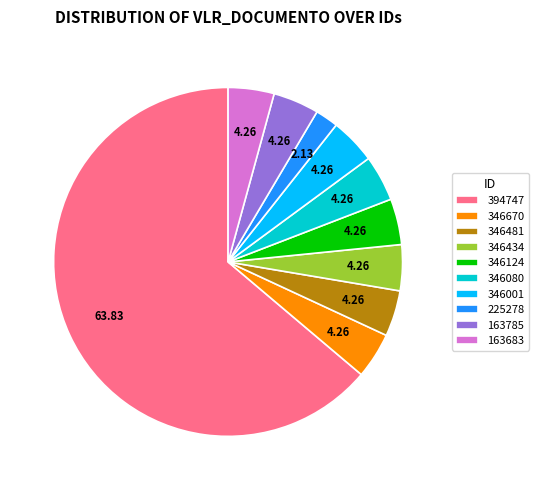

Is 394747 the majority of the pie?

Yes